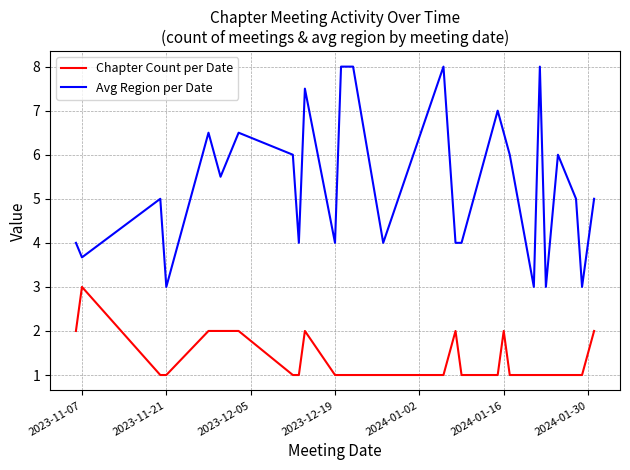

Which series has the largest total across all categories?

Avg Region per Date